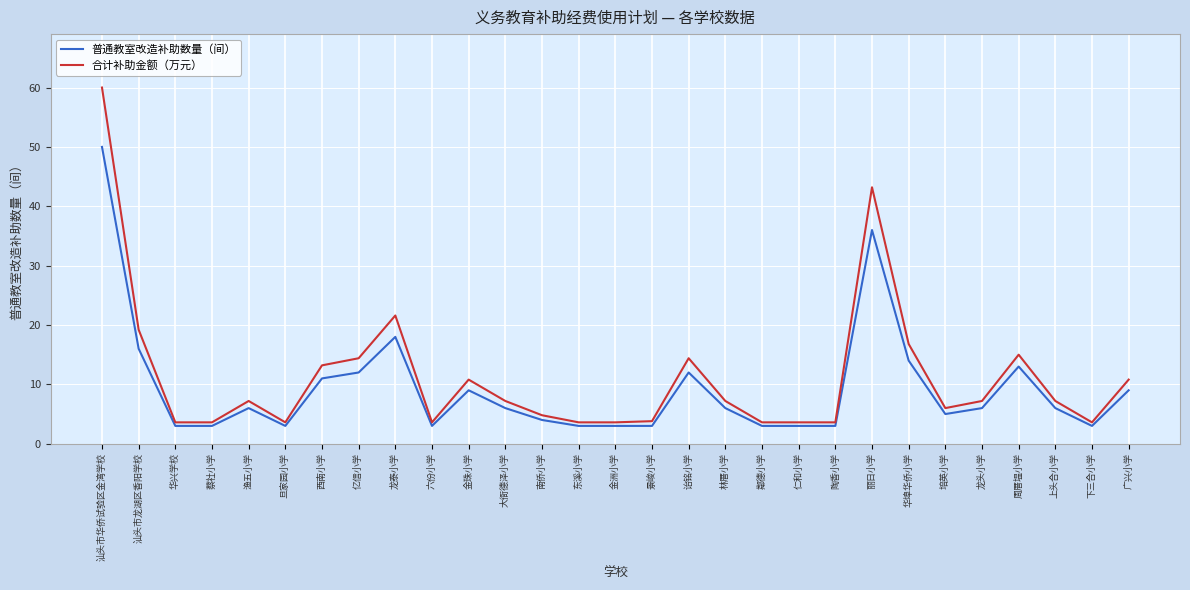

At which label is 合计补助金额（万元） closest to 31?

龙泰小学